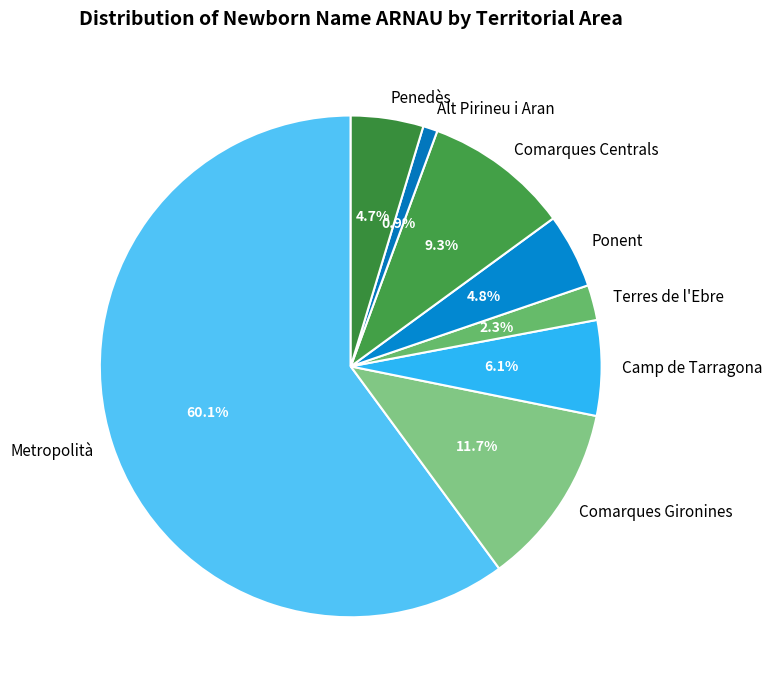

Count the number of slices in the pie.

8